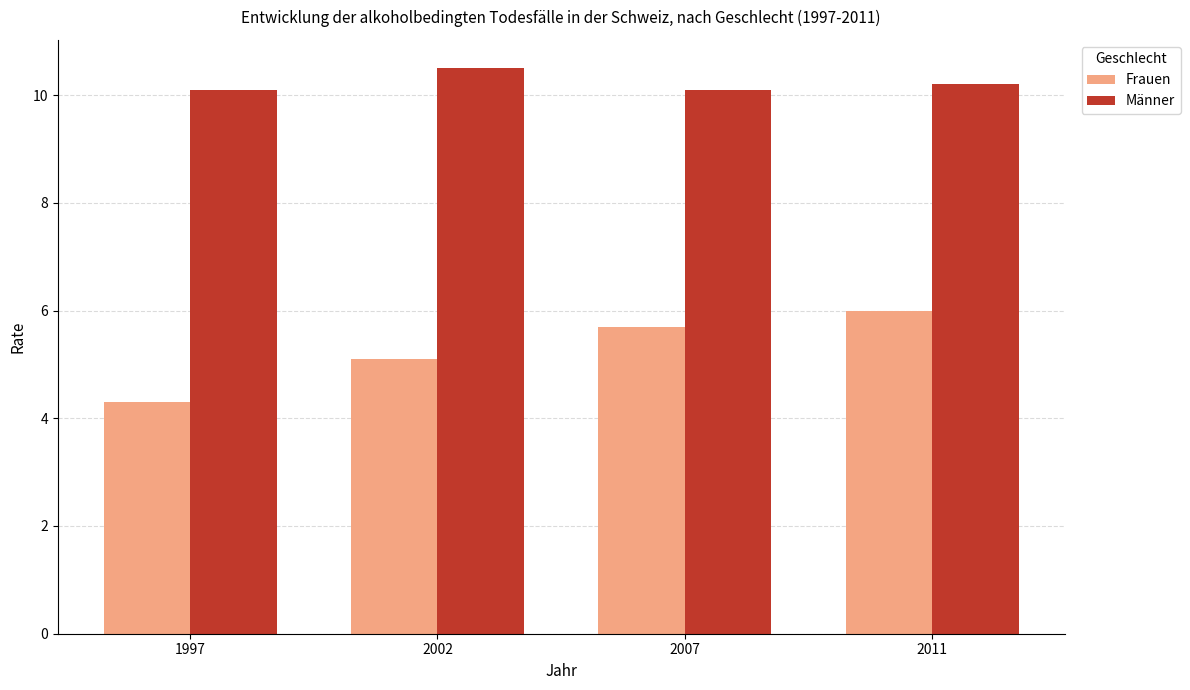

Which category has the lowest value in the Frauen series?

1997